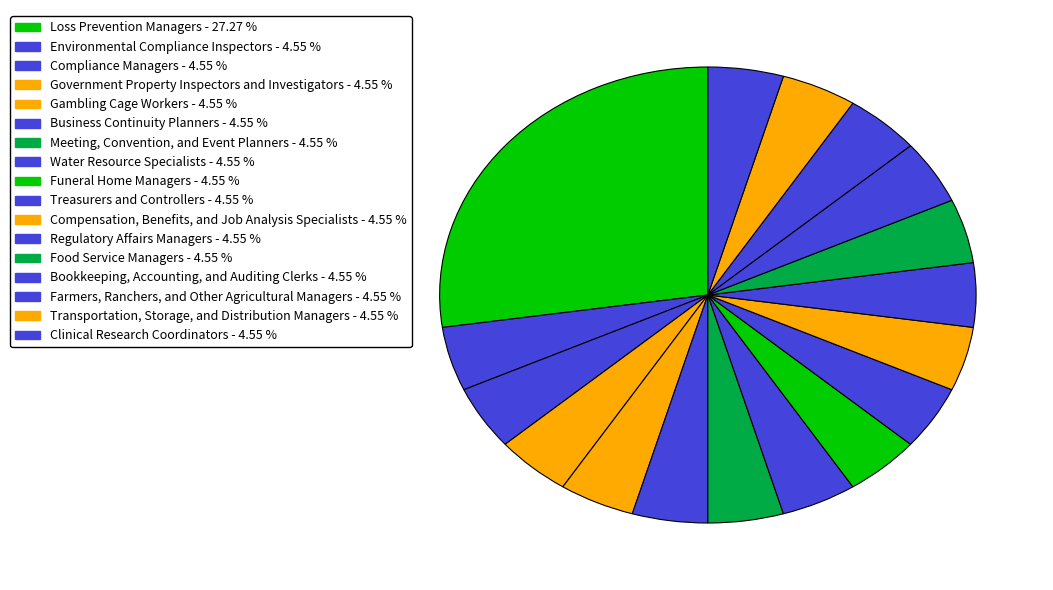

Is it true that Farmers, Ranchers, and Other Agricultural Managers is 5% of the pie?

True